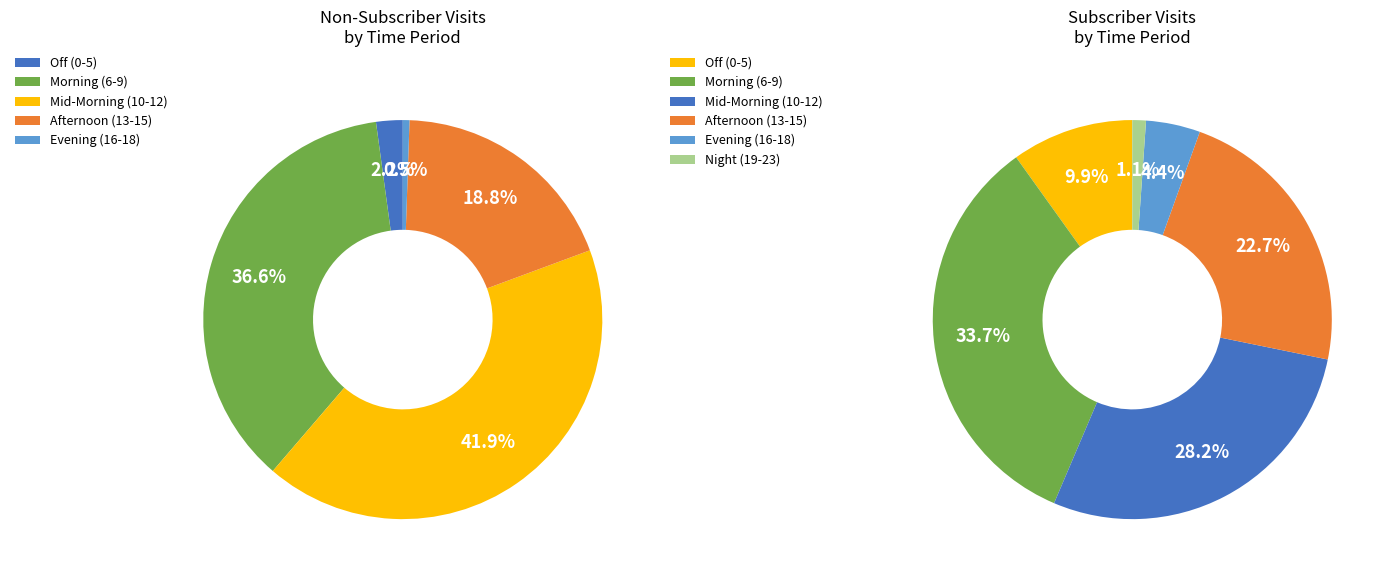

How much of the chart is everything except 9?

87.9%